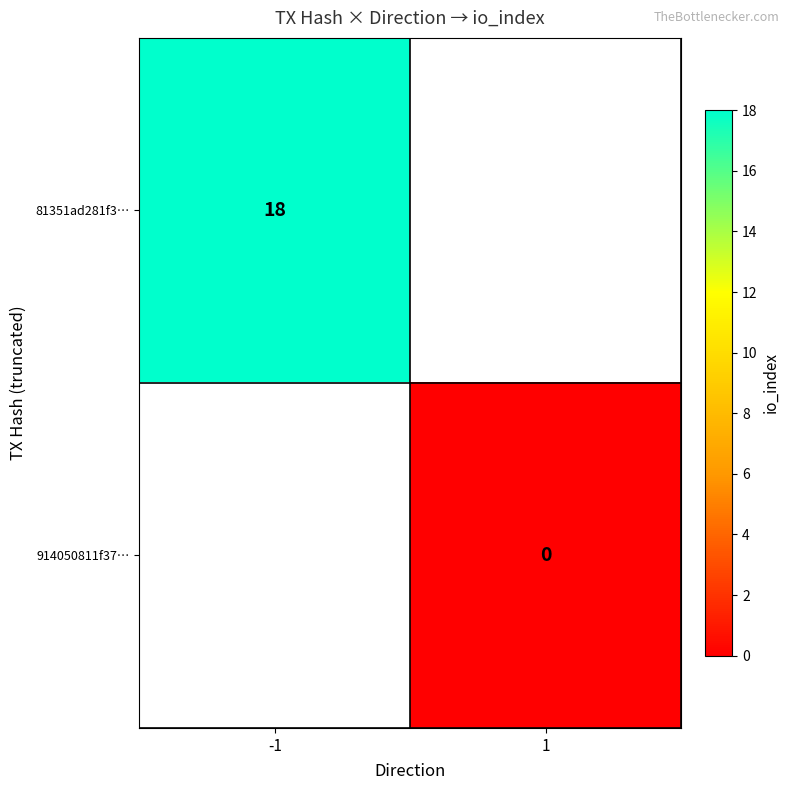

Is it true that 81351ad281f3… equals 18 at -1?

True